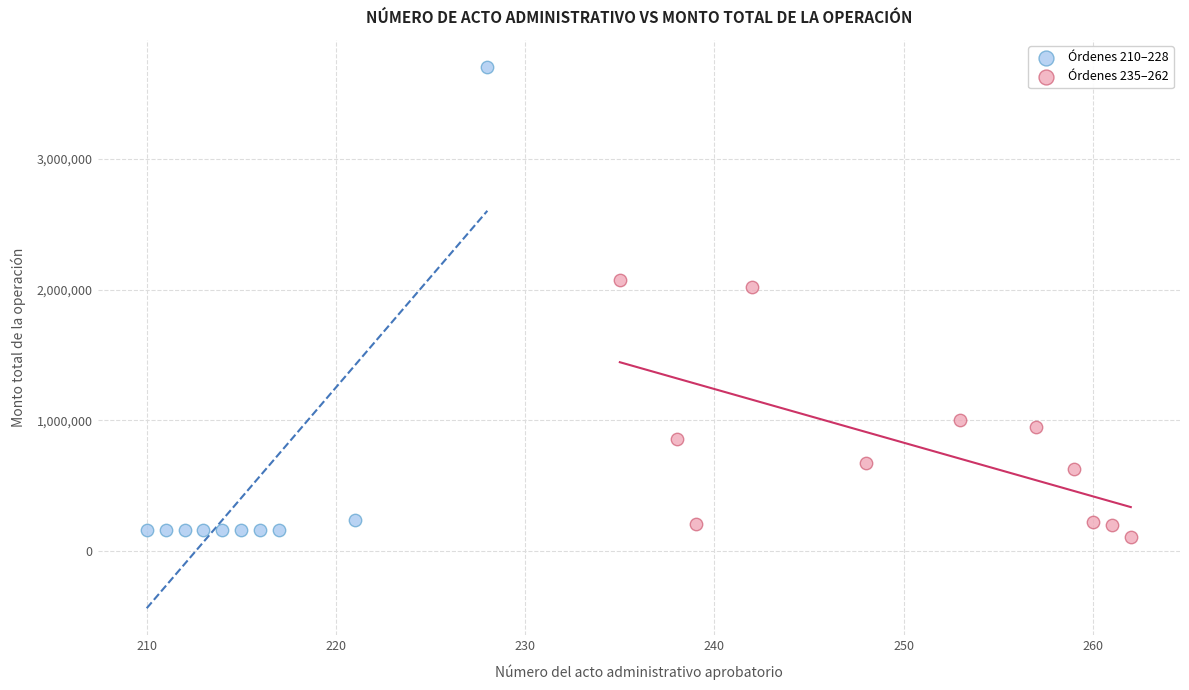

Which series contains the lowest Y value?

Órdenes 235–262